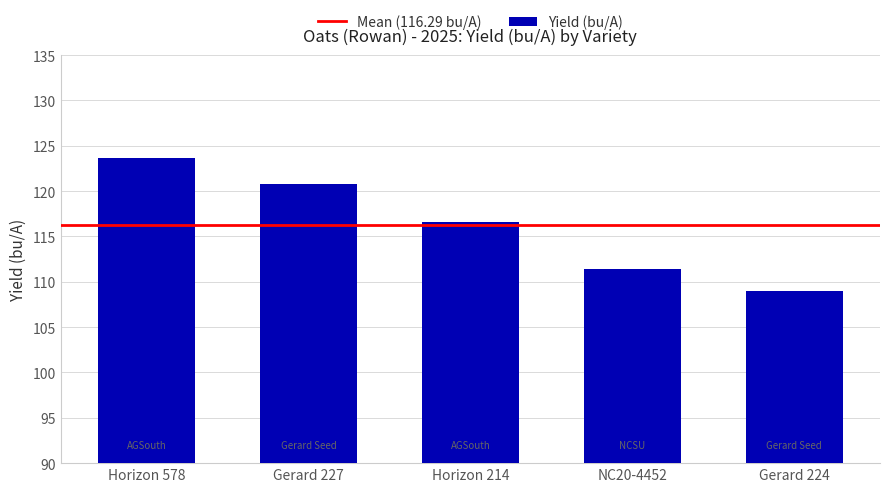

Reading right to left, what are all the values shown in this chart?

109.0	111.4	116.6	120.8	123.7